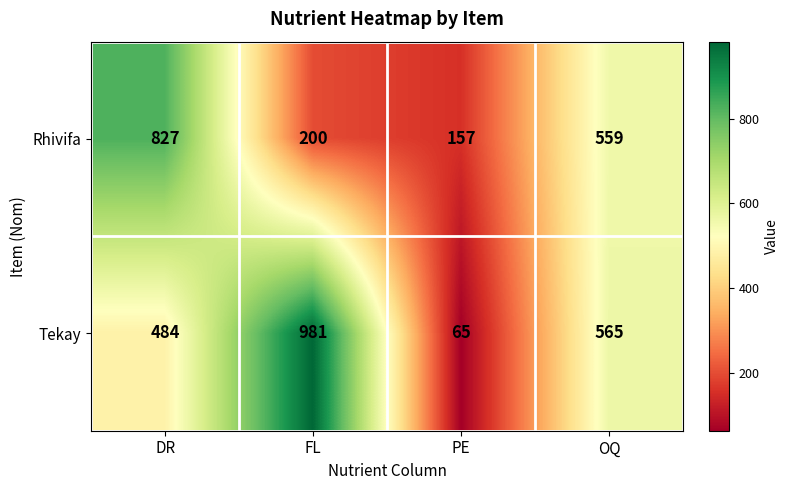

Which label corresponds to the largest value in the chart?

FL